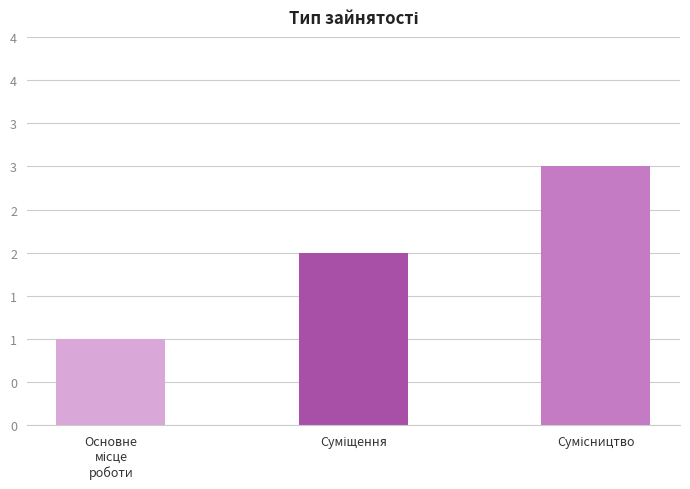

What is the sum of the values at Суміщення and Основне
місце
роботи?

3